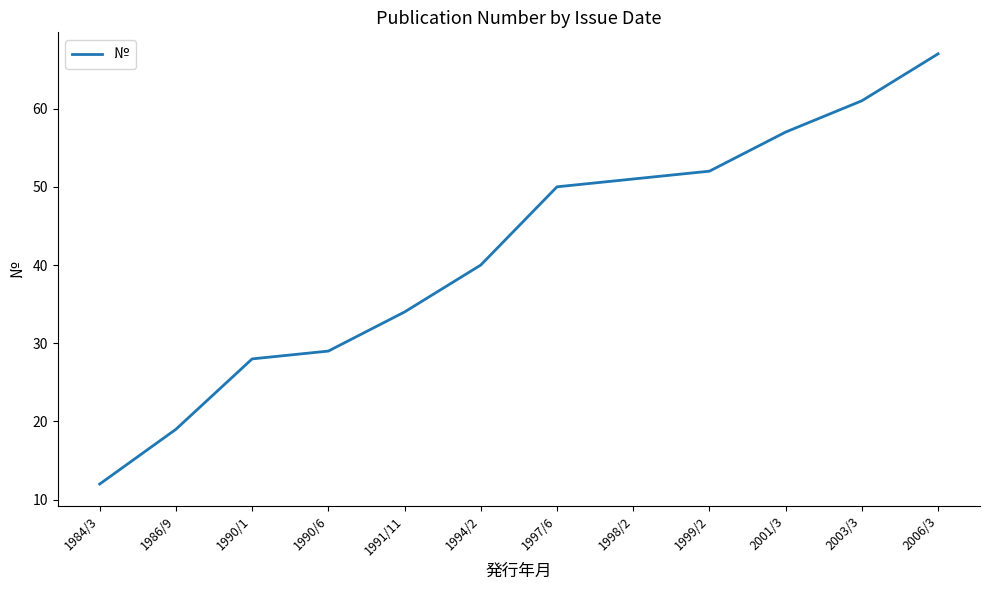

Which category has the lowest value across all series?

1984/3